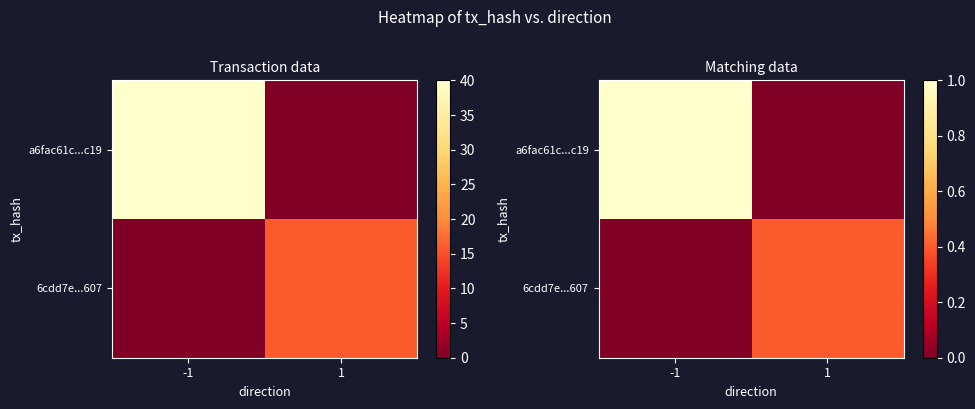

What is the sum of all 6cdd7e...607 values?

0.4